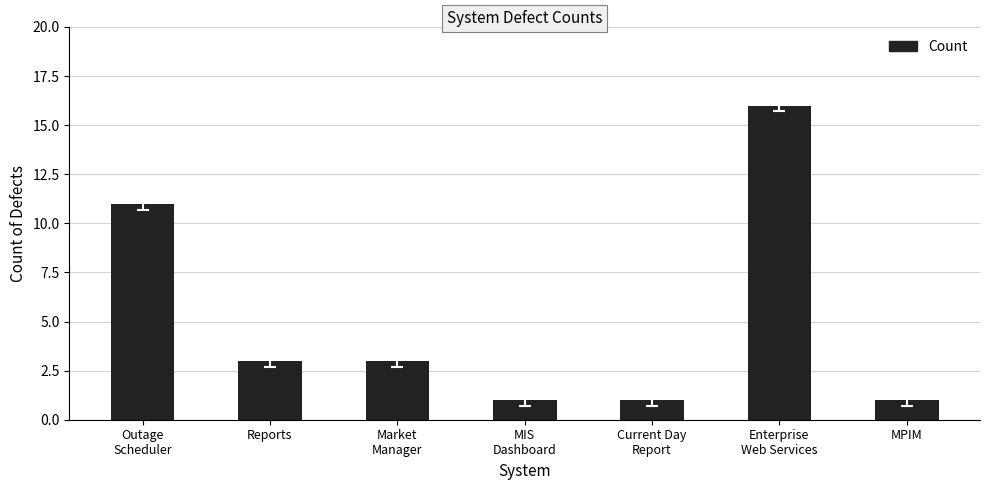

What is the label of the 2nd bar from the right?

Enterprise
Web Services